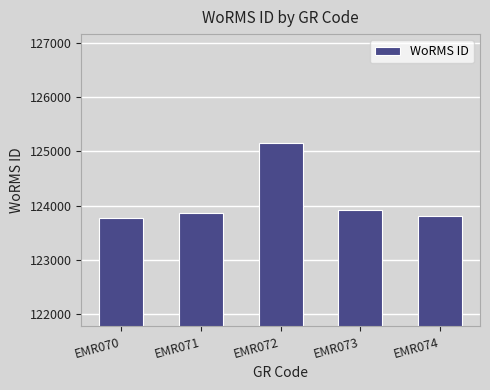

Are the bars horizontal?

No